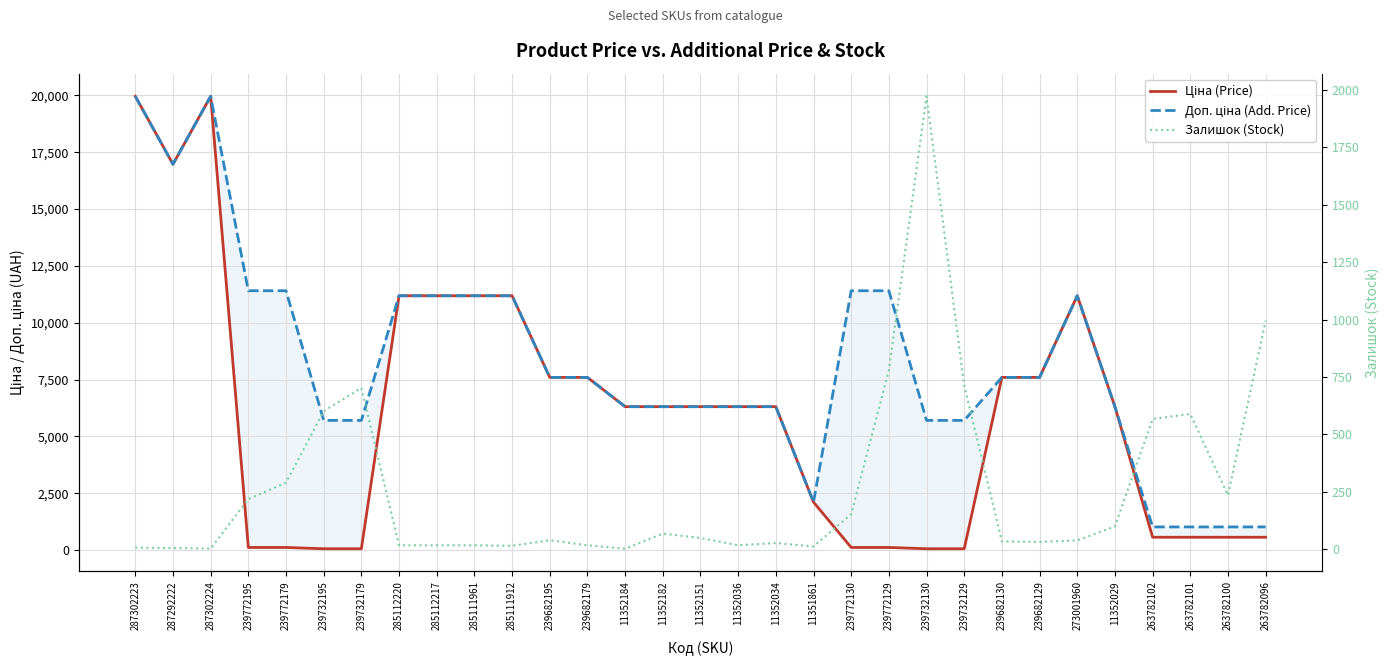

What is the difference between the second highest and second lowest values in the Ціна (Price) series?

19907.1